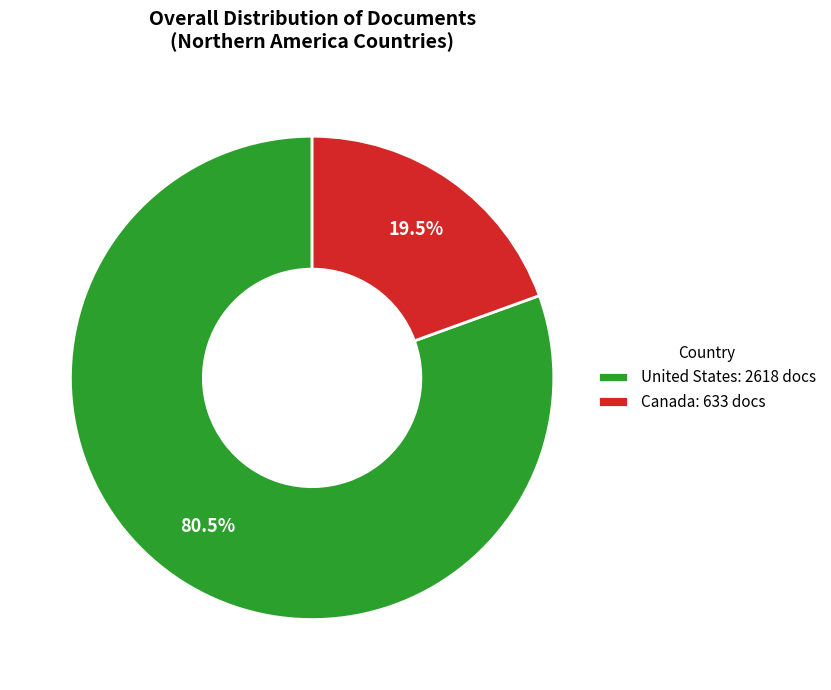

What percentage is NOT represented by Canada?

80.5%